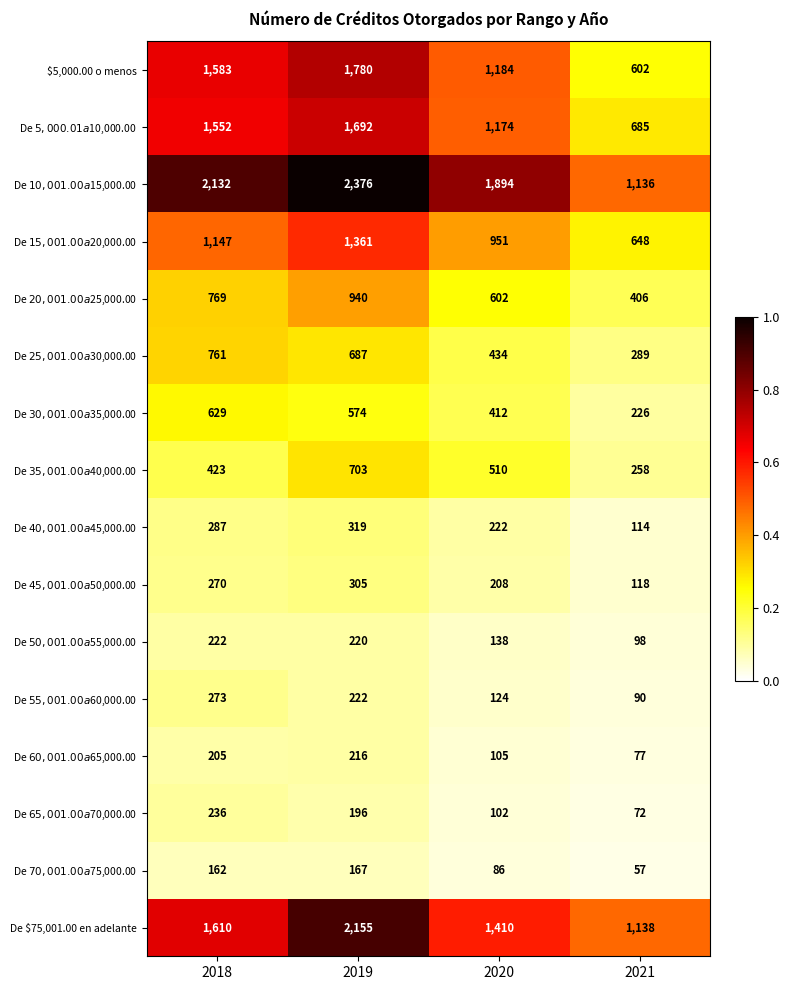

At 2020, list the series in order from largest to smallest.

De $10,001.00 a $15,000.00, De $75,001.00 en adelante, $5,000.00 o menos, De $5,000.01 a $10,000.00, De $15,001.00 a $20,000.00, De $20,001.00 a $25,000.00, De $35,001.00 a $40,000.00, De $25,001.00 a $30,000.00, De $30,001.00 a $35,000.00, De $40,001.00 a $45,000.00, De $45,001.00 a $50,000.00, De $50,001.00 a $55,000.00, De $55,001.00 a $60,000.00, De $60,001.00 a $65,000.00, De $65,001.00 a $70,000.00, De $70,001.00 a $75,000.00